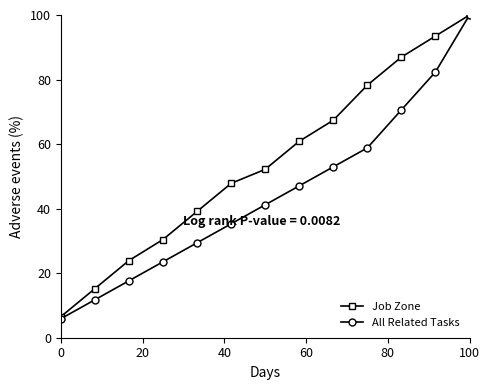

True or false: All Related Tasks has more than 1 interior local peaks.

False